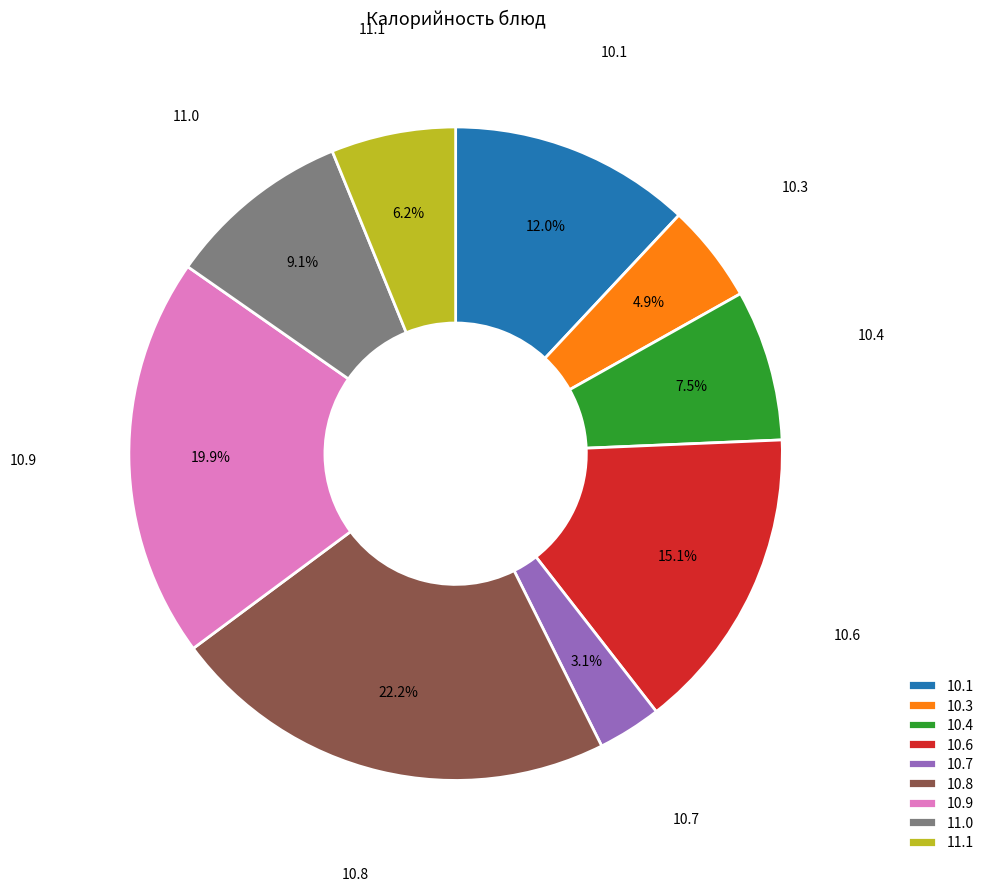

Rank the categories by value from lowest to highest.

10.7, 10.3, 11.1, 10.4, 11.0, 10.1, 10.6, 10.9, 10.8